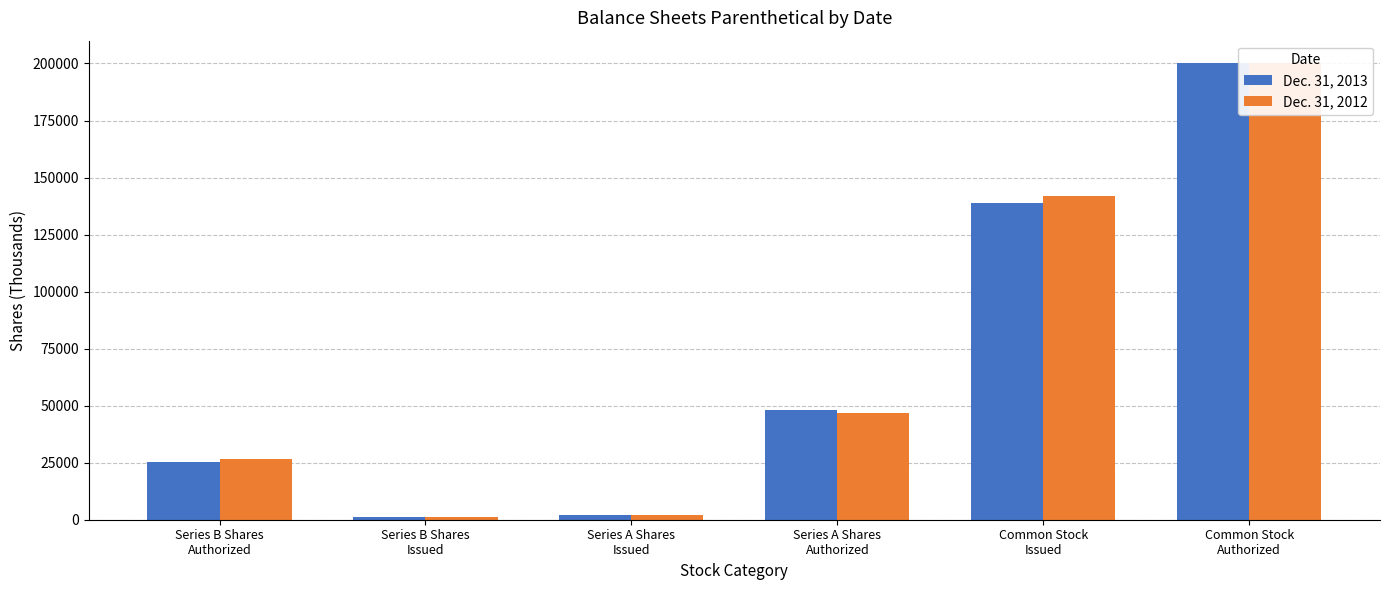

The value of Dec. 31, 2013 at Series B Shares
Issued is 251. True or false?

False